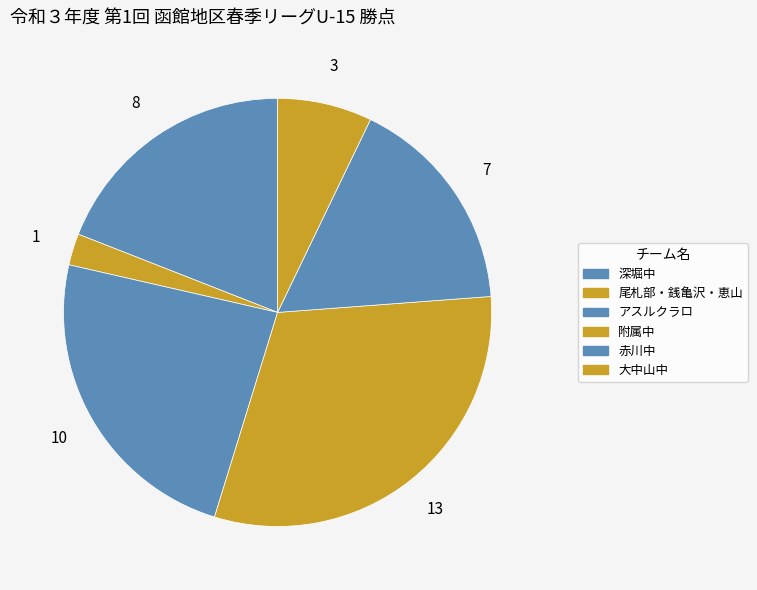

What percentage is NOT represented by 大中山中?

92.9%